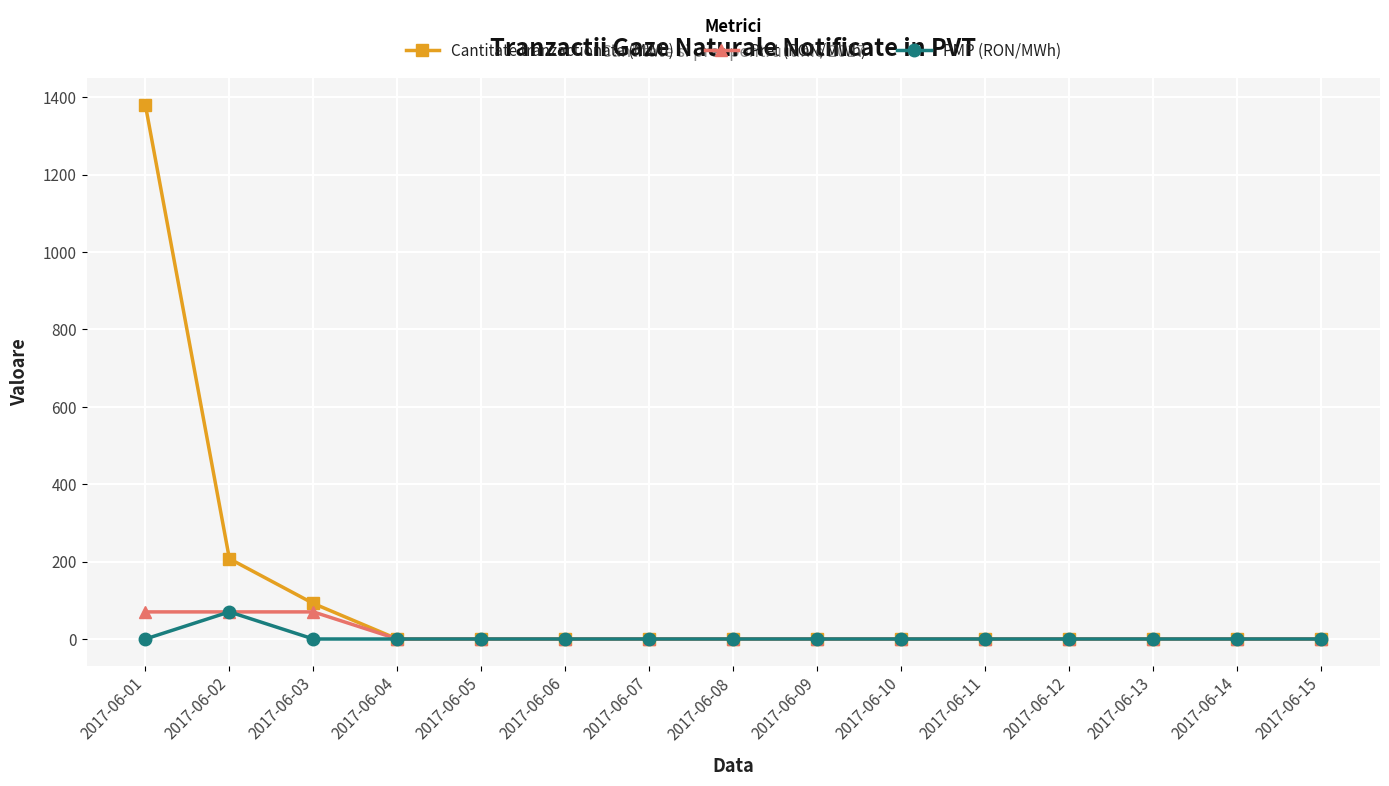

The value of PMP (RON/MWh) at 2017-06-04 is 0.0. True or false?

True